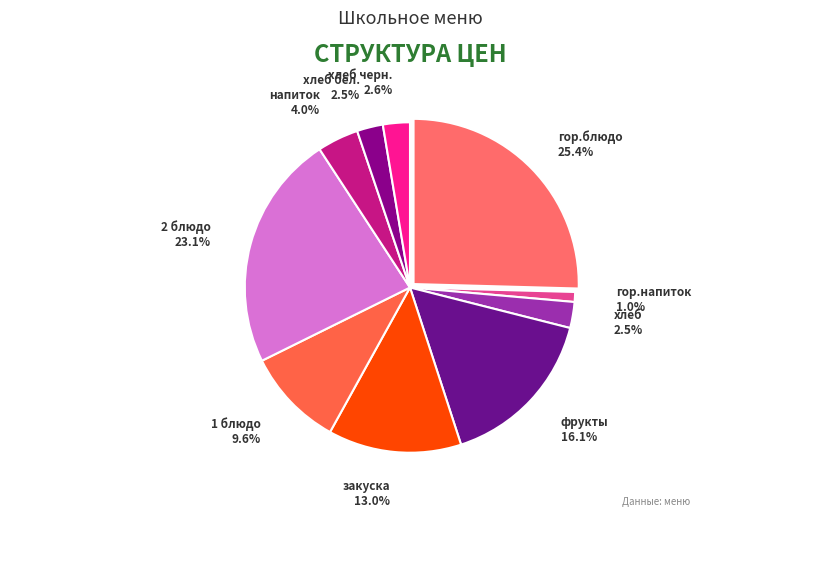

To the nearest percent, what is the combined percentage of хлеб and фрукты?

19%